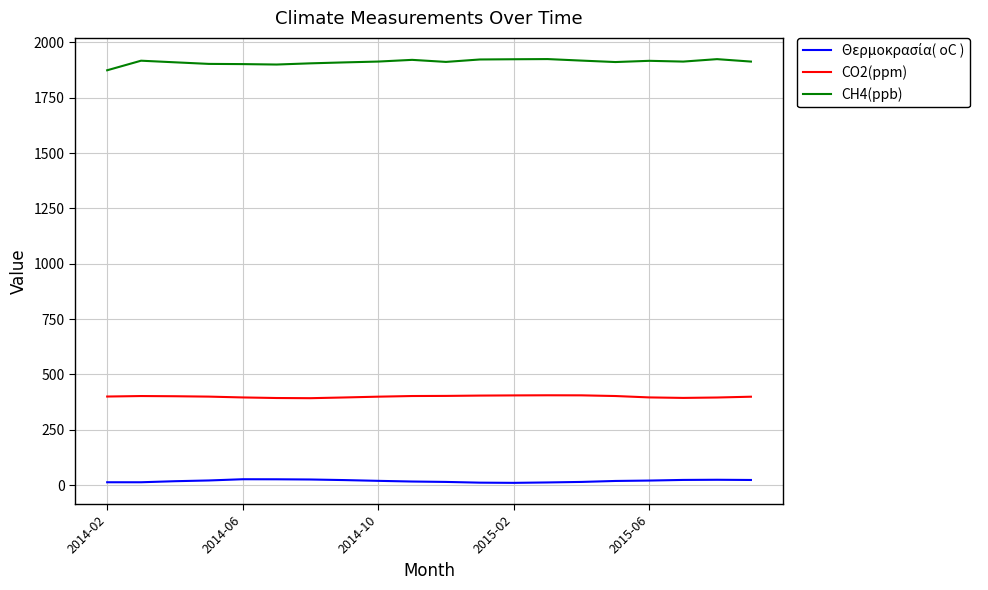

Which series has the widest spread of values?

CH4(ppb)